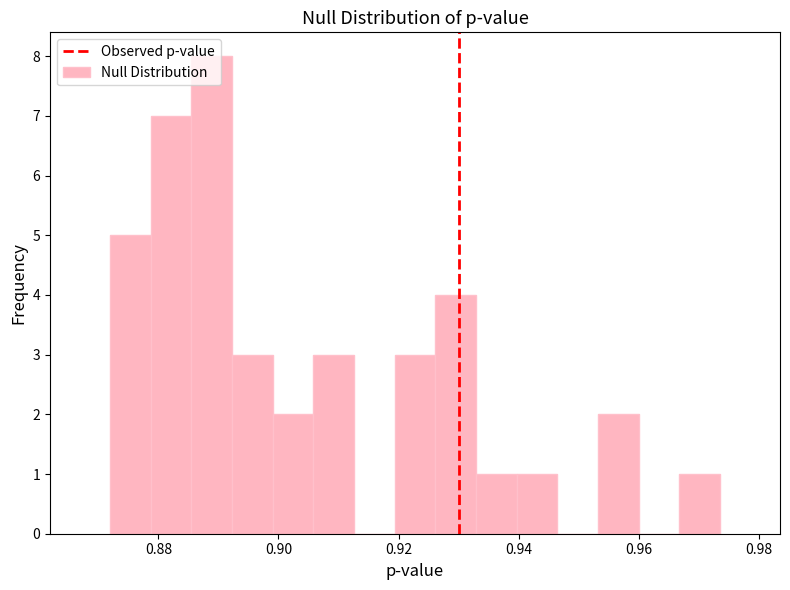

Around what value on the x-axis is the tallest bar? Give the approximate position of its centre, as read against the axis.

0.888